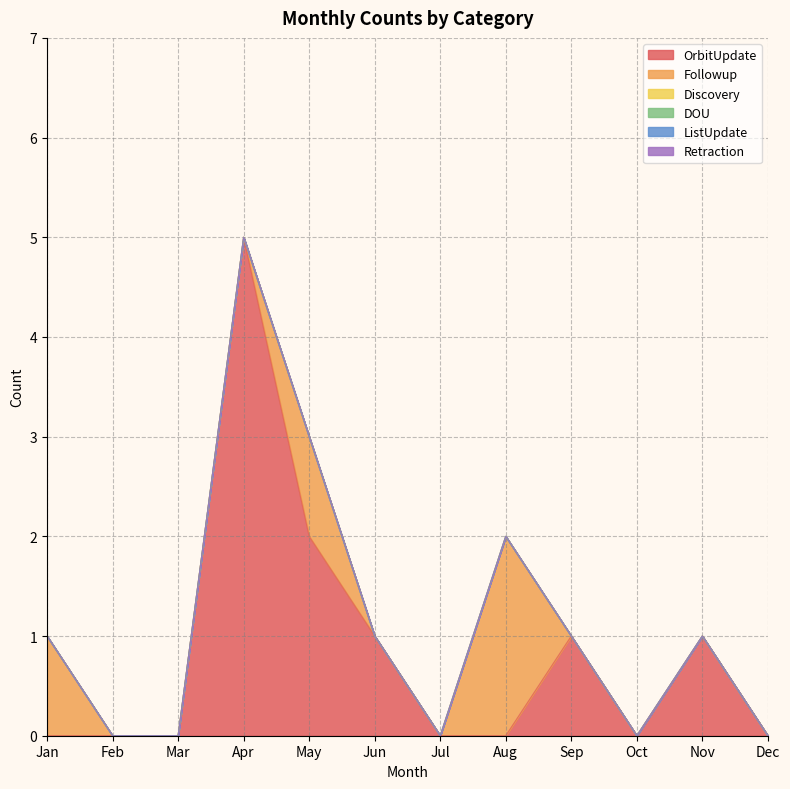

Reading left to right, transcribe all the data shown in this chart.

OrbitUpdate: Jan=0	Feb=0	Mar=0	Apr=5	May=2	Jun=1	Jul=0	Aug=0	Sep=1	Oct=0	Nov=1	Dec=0
Followup: Jan=1	Feb=0	Mar=0	Apr=0	May=1	Jun=0	Jul=0	Aug=2	Sep=0	Oct=0	Nov=0	Dec=0
Discovery: Jan=0	Feb=0	Mar=0	Apr=0	May=0	Jun=0	Jul=0	Aug=0	Sep=0	Oct=0	Nov=0	Dec=0
DOU: Jan=0	Feb=0	Mar=0	Apr=0	May=0	Jun=0	Jul=0	Aug=0	Sep=0	Oct=0	Nov=0	Dec=0
ListUpdate: Jan=0	Feb=0	Mar=0	Apr=0	May=0	Jun=0	Jul=0	Aug=0	Sep=0	Oct=0	Nov=0	Dec=0
Retraction: Jan=0	Feb=0	Mar=0	Apr=0	May=0	Jun=0	Jul=0	Aug=0	Sep=0	Oct=0	Nov=0	Dec=0